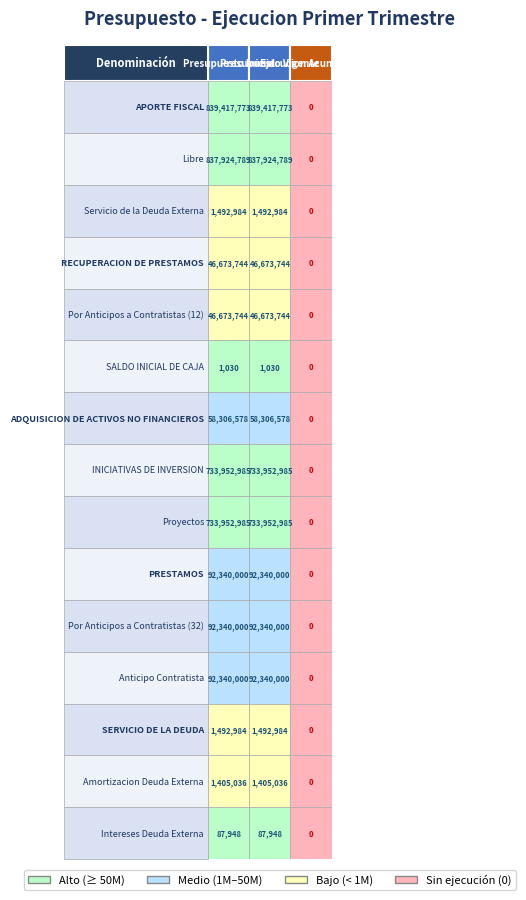

The Ejecucion Acumulada series shows 0 at 6. True or false?

True